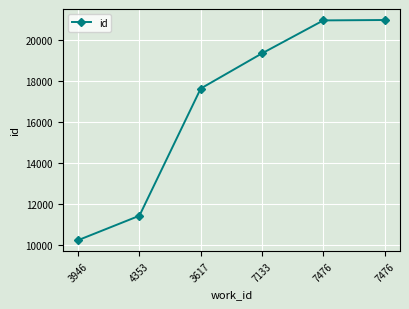

What is the sum of the values at 7476 and 7476?

41955